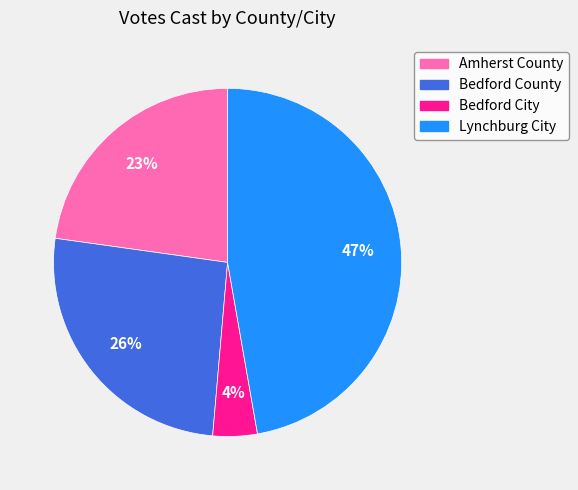

To the nearest percent, what is the difference between the Bedford County and Amherst County slice percentages?

3%